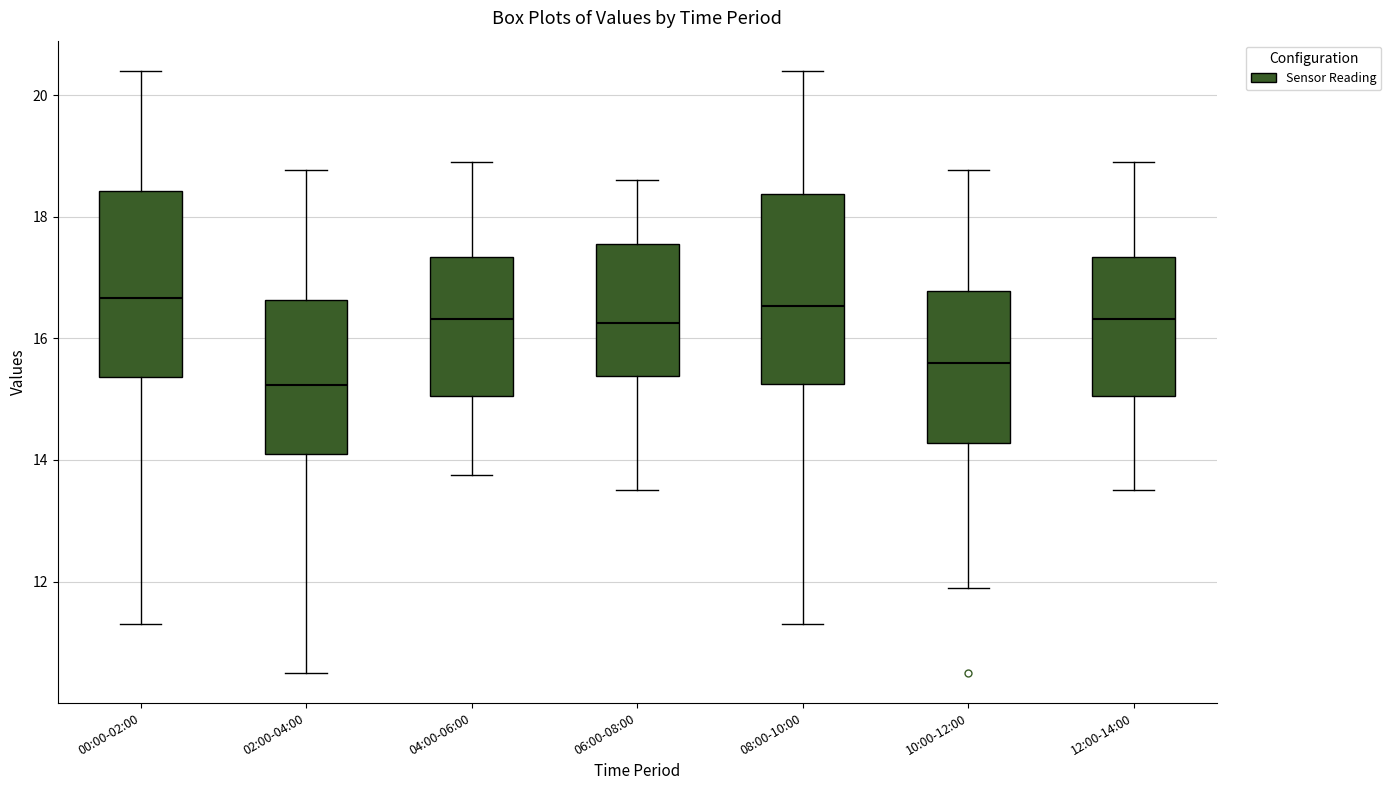

Which box's median line is the lowest?

02:00-04:00